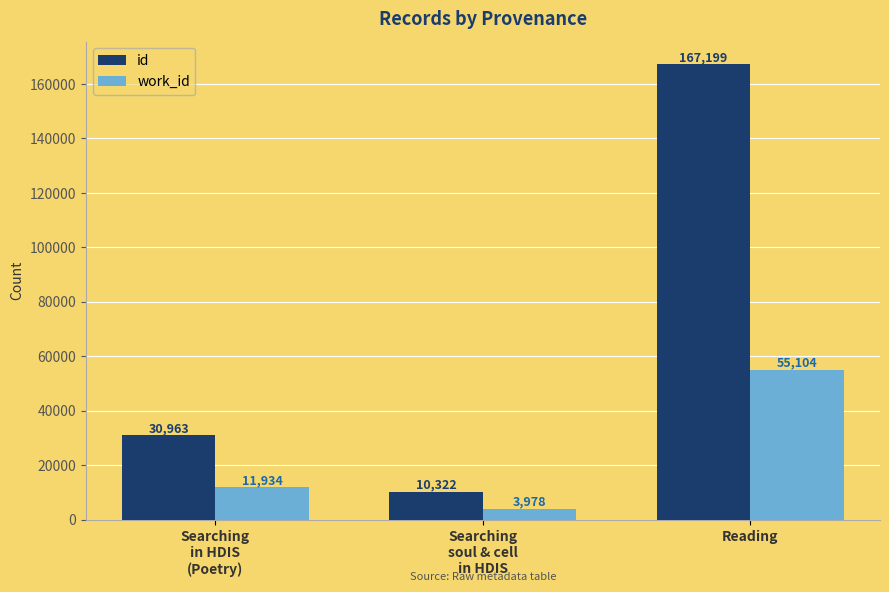

Reading left to right, what are all the values shown in this chart?

id: Searching
in HDIS
(Poetry)=30963	Searching
soul & cell
in HDIS=10322	Reading=167199
work_id: Searching
in HDIS
(Poetry)=11934	Searching
soul & cell
in HDIS=3978	Reading=55104